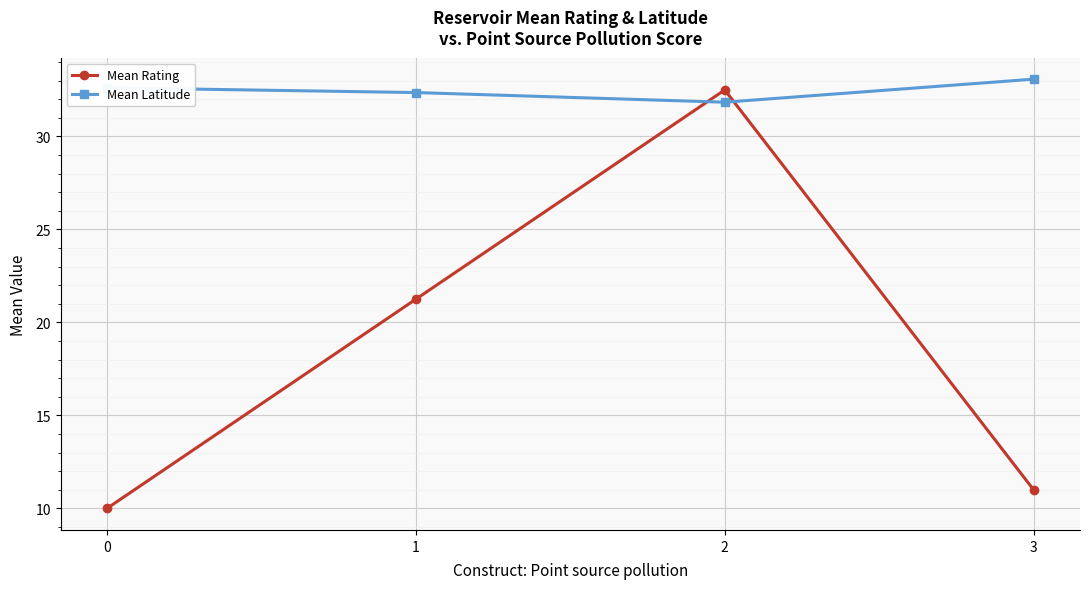

What is the difference between the maximum and minimum values in the Mean Latitude series?

1.2